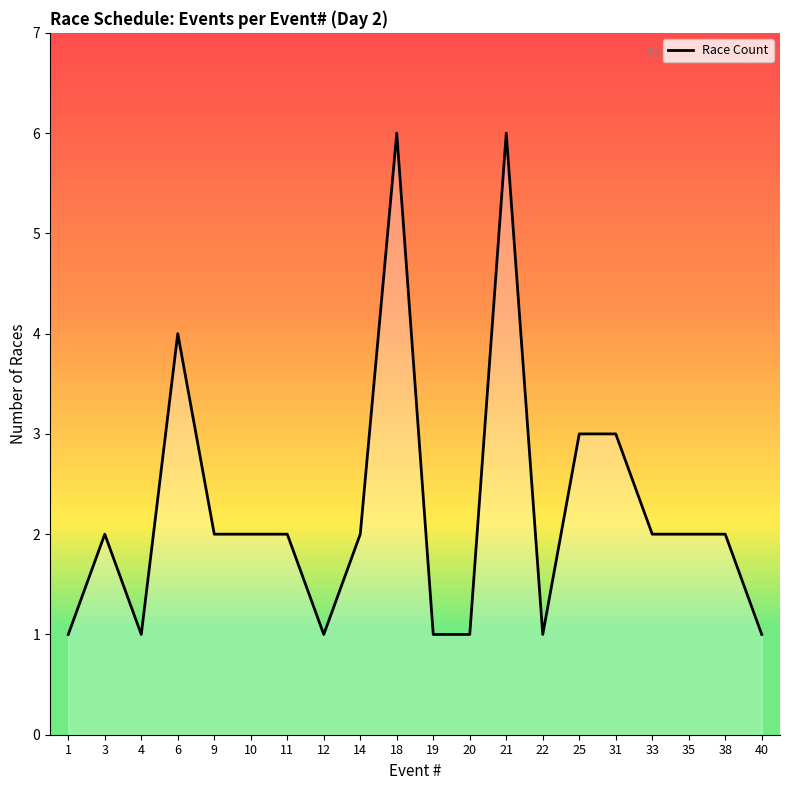

Reading right to left, transcribe all the data shown in this chart.

1	2	2	2	3	3	1	6	1	1	6	2	1	2	2	2	4	1	2	1